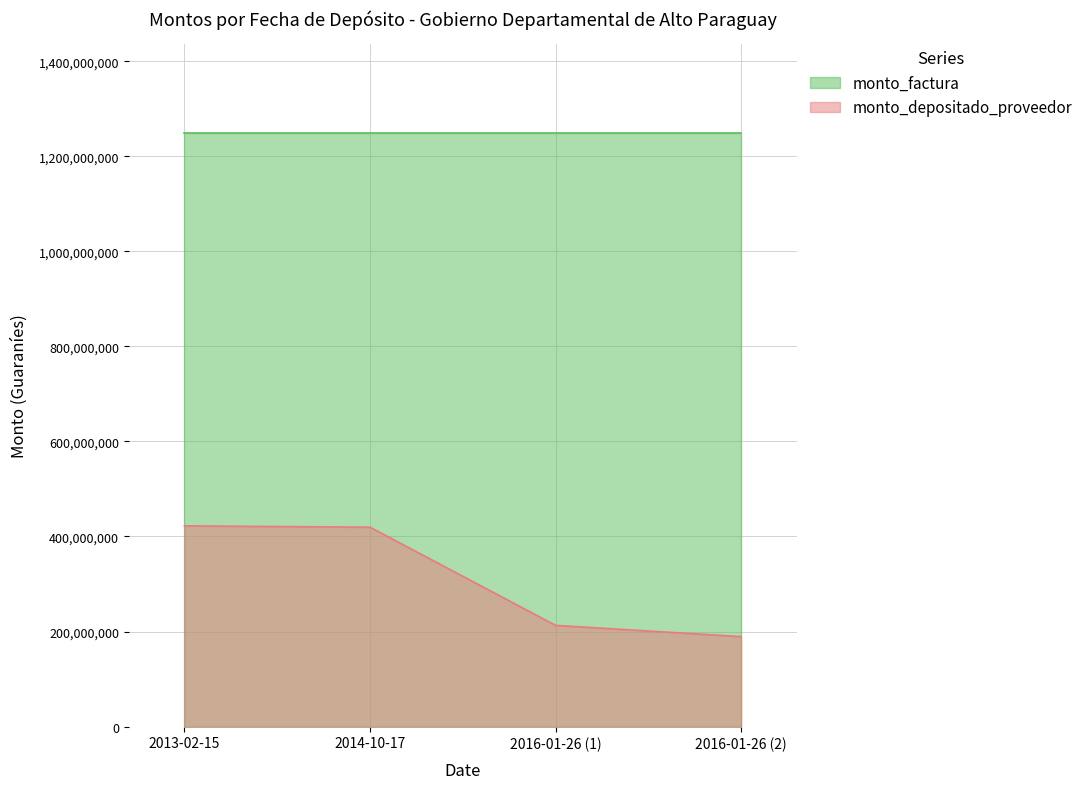

Count the number of categories in the chart.

4